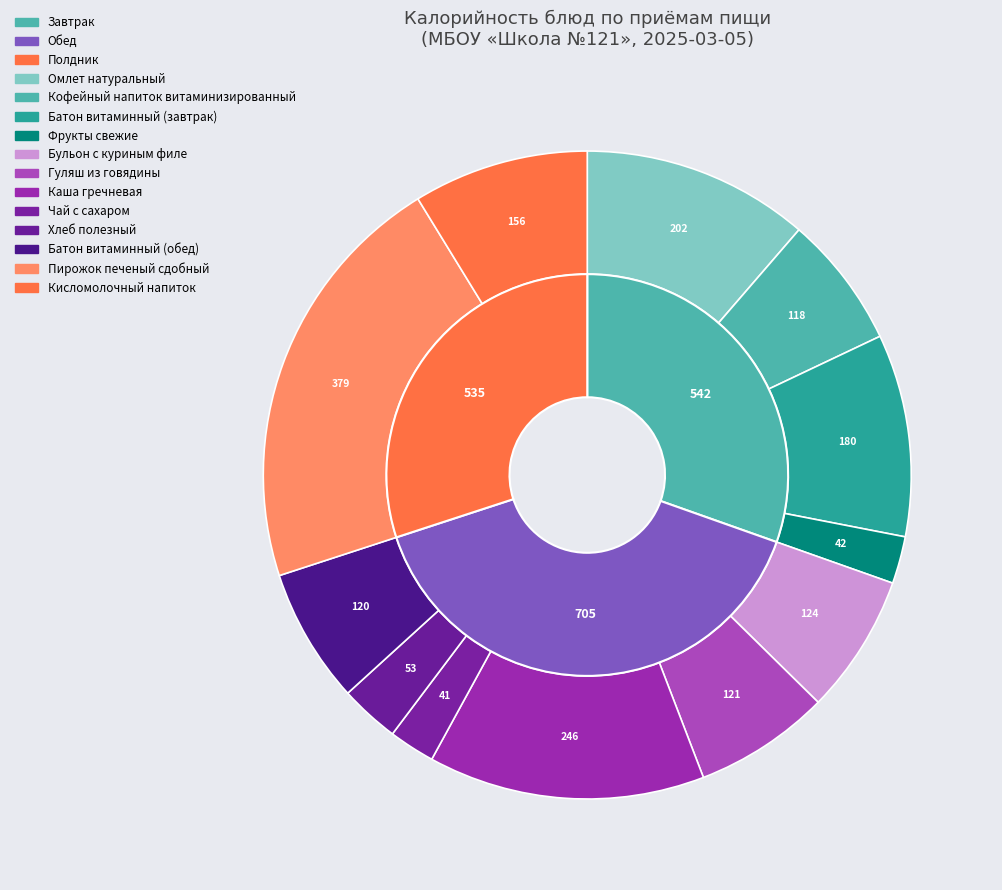

To the nearest percent, what percentage of the pie is Батон витаминный (завтрак)?

10%